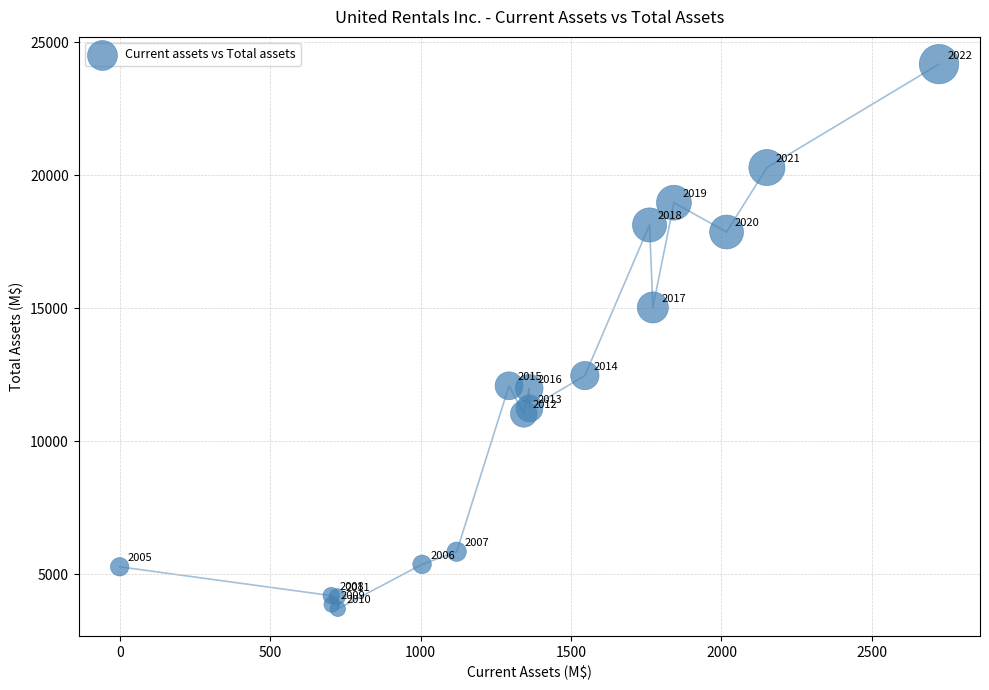

What Y value in the scatter plot is closest to 13938?

15030